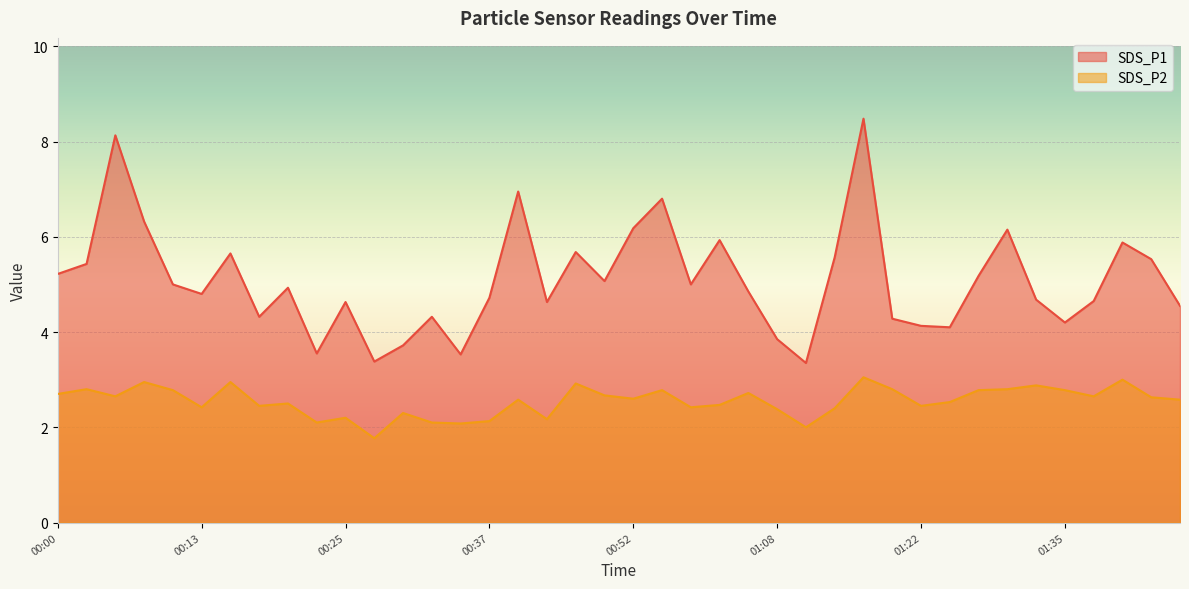

Reading right to left, transcribe all the data shown in this chart.

SDS_P1: 4.5	5.5	5.9	4.7	4.2	4.7	6.2	5.2	4.1	4.1	4.3	8.5	5.6	3.4	3.9	4.8	5.9	5.0	6.8	6.2	5.1	5.7	4.6	7.0	4.7	3.5	4.3	3.7	3.4	4.6	3.5	4.9	4.3	5.7	4.8	5.0	6.3	8.1	5.4	5.2
SDS_P2: 2.6	2.6	3.0	2.6	2.8	2.9	2.8	2.8	2.5	2.5	2.8	3.0	2.4	2.0	2.4	2.7	2.5	2.4	2.8	2.6	2.7	2.9	2.2	2.6	2.1	2.1	2.1	2.3	1.8	2.2	2.1	2.5	2.5	3.0	2.4	2.8	3.0	2.6	2.8	2.7